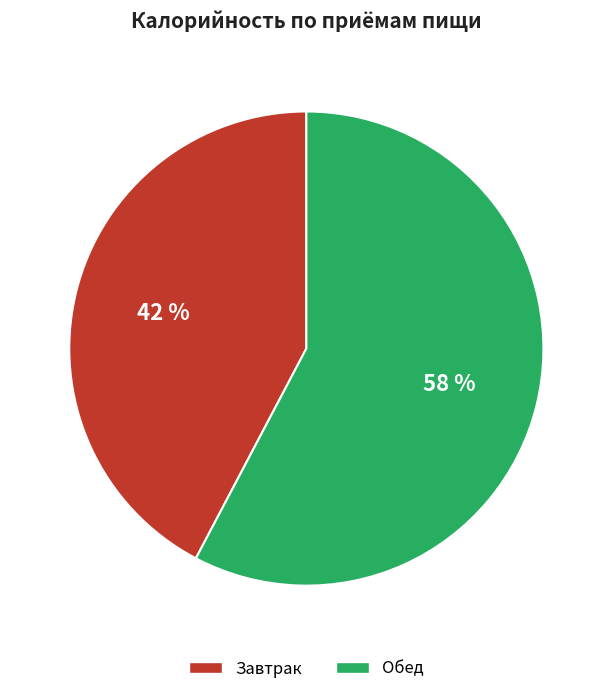

What percentage is the Завтрак slice, to the nearest percent?

42%